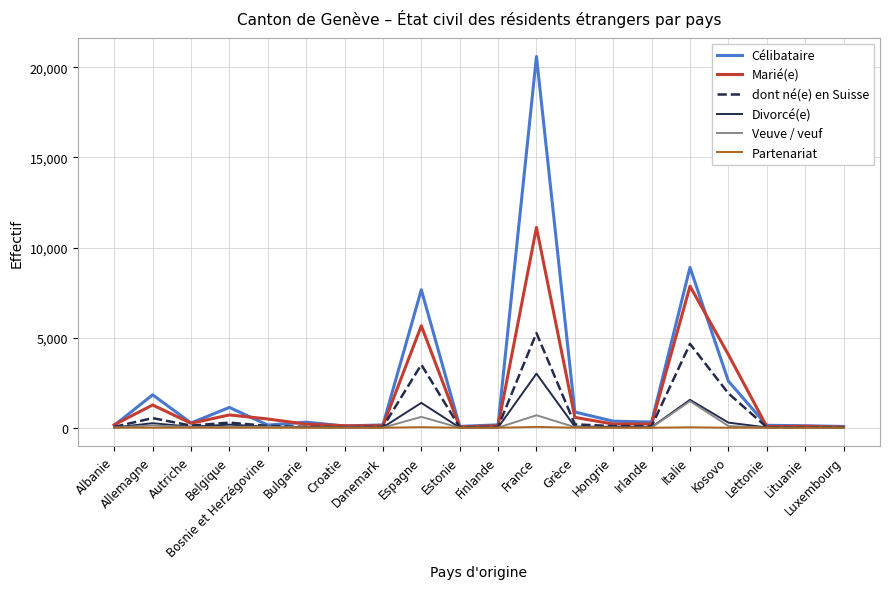

What is the highest value of the Célibataire series?

20608